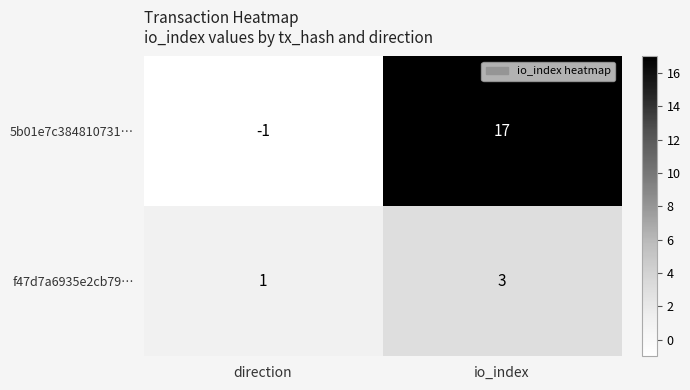

What is the sum of the 5b01e7c384810731… values at direction and io_index?

16